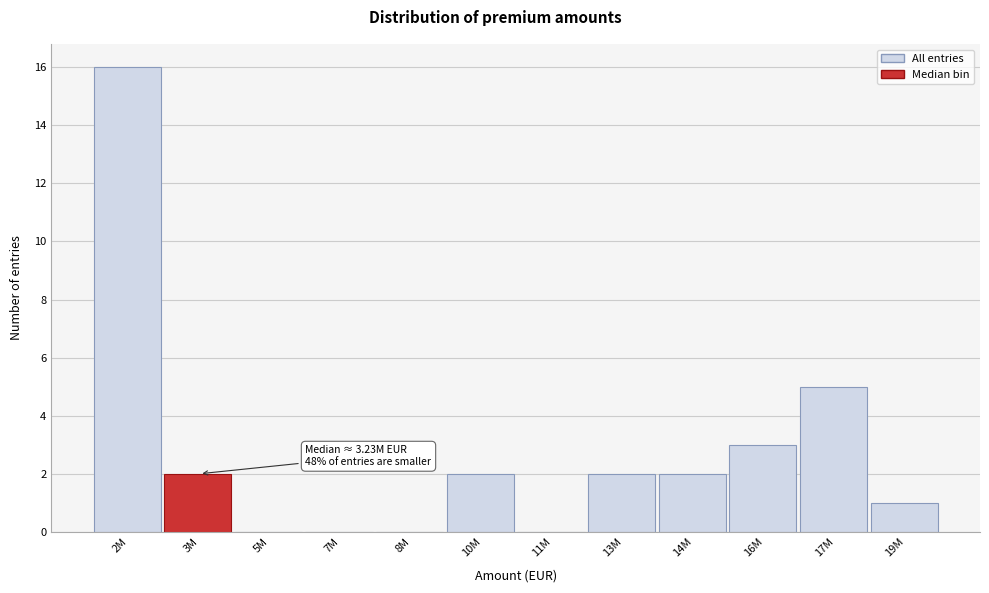

Reading left to right, extract all data points from this chart.

2M=16	3M=2	5M=0	7M=0	8M=0	10M=2	11M=0	13M=2	14M=2	16M=3	17M=5	19M=1